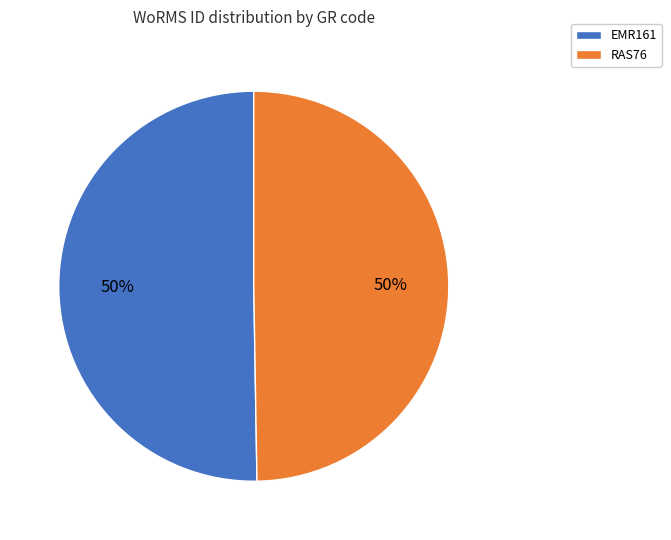

Count the number of slices in the pie.

2